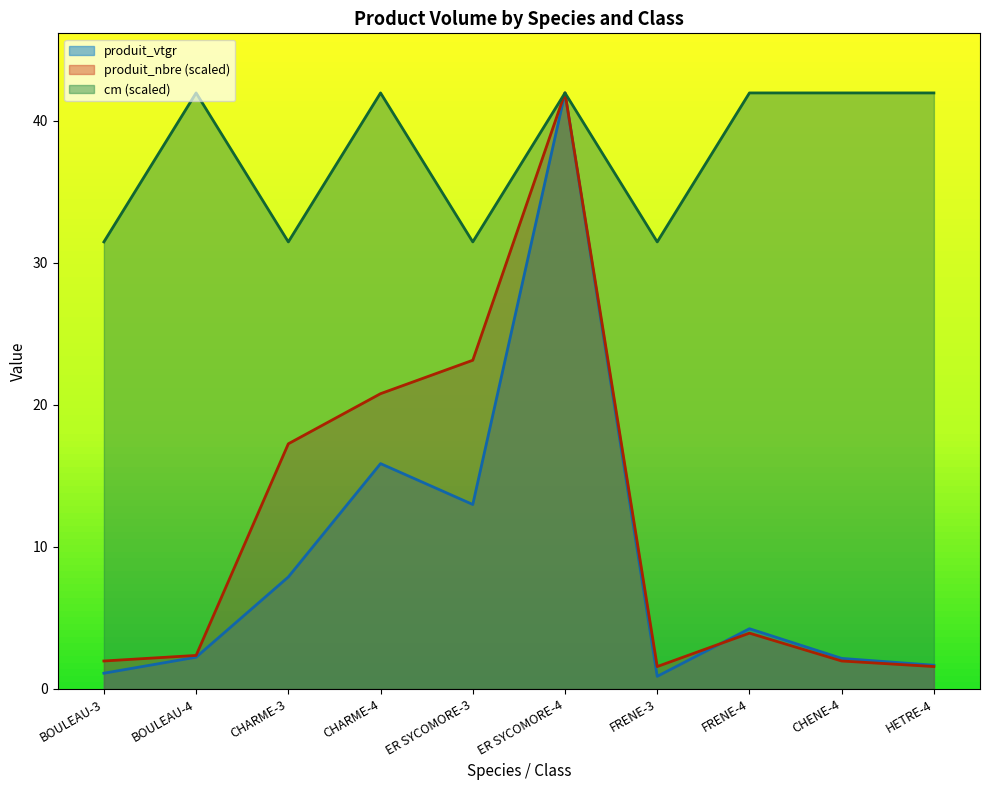

What is the label of the 10th point from the right?

BOULEAU-3